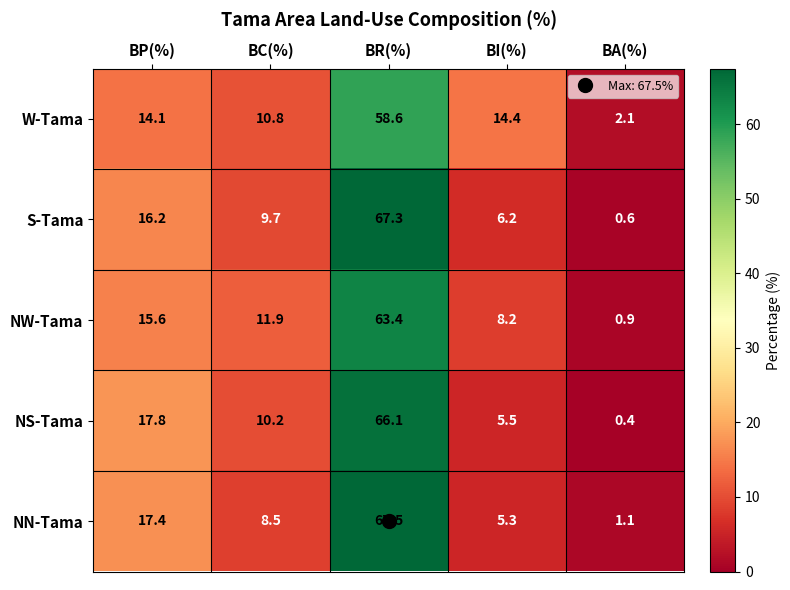

Rank the series at BI(%) from highest to lowest value.

W-Tama, NW-Tama, S-Tama, NS-Tama, NN-Tama